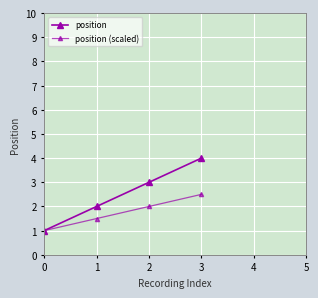

What is the difference between the maximum and minimum values in the position series?

3.0